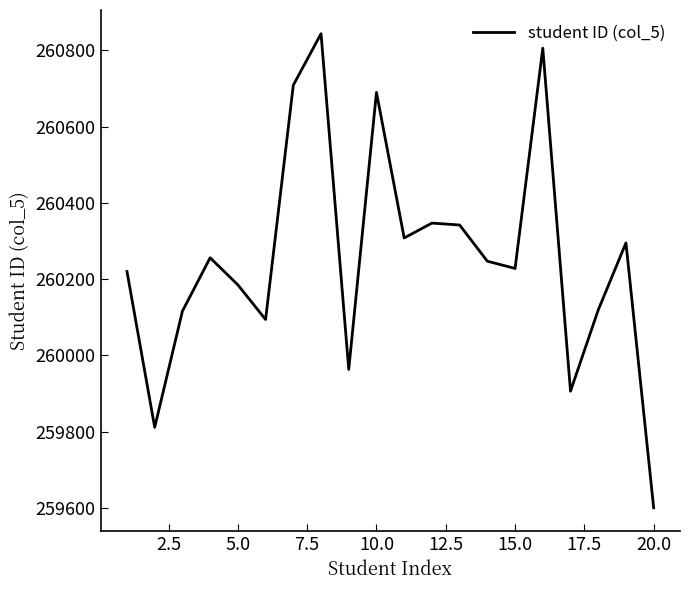

What is the greatest value displayed?

260844